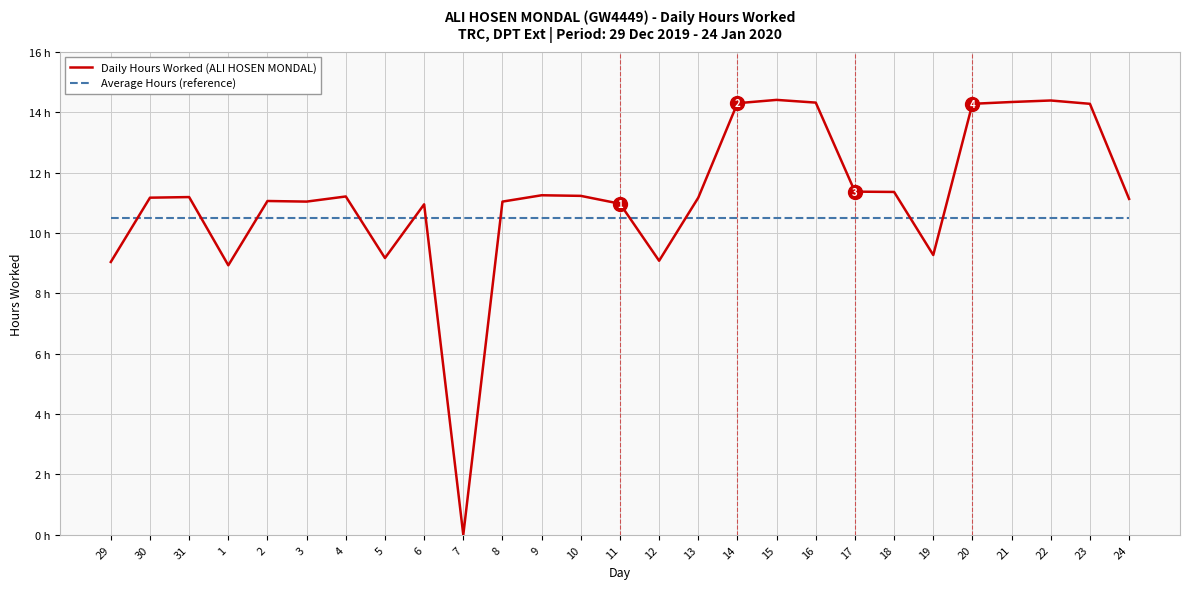

Which series has the largest total across all categories?

Daily Hours Worked (ALI HOSEN MONDAL)